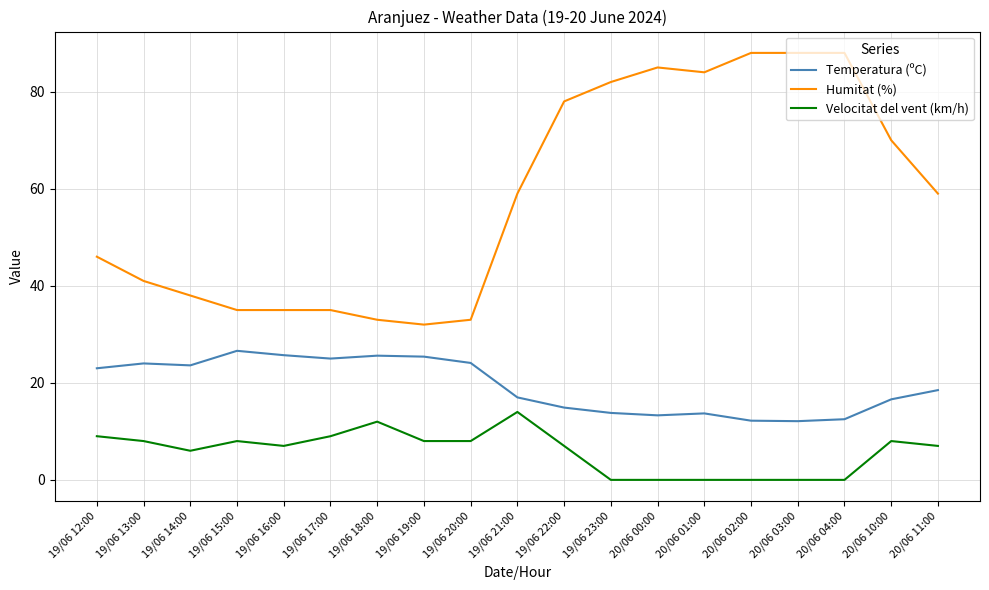

At 19/06 14:00, list the series in order from largest to smallest.

Humitat (%), Temperatura (ºC), Velocitat del vent (km/h)